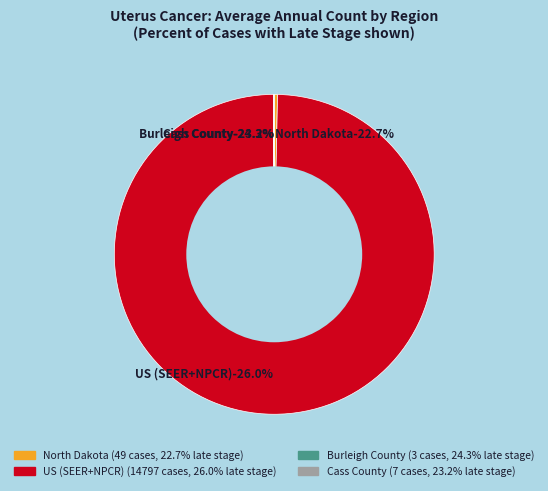

Does US (SEER+NPCR) represent more than half of the total?

Yes